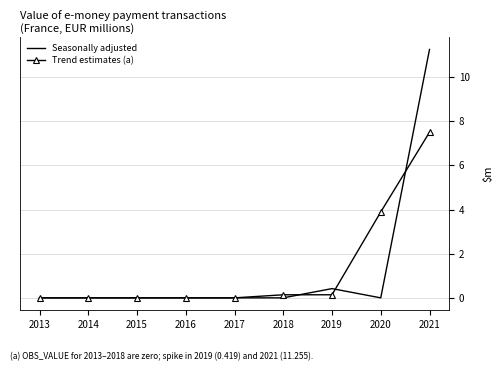

How many distinct data groups are displayed?

2